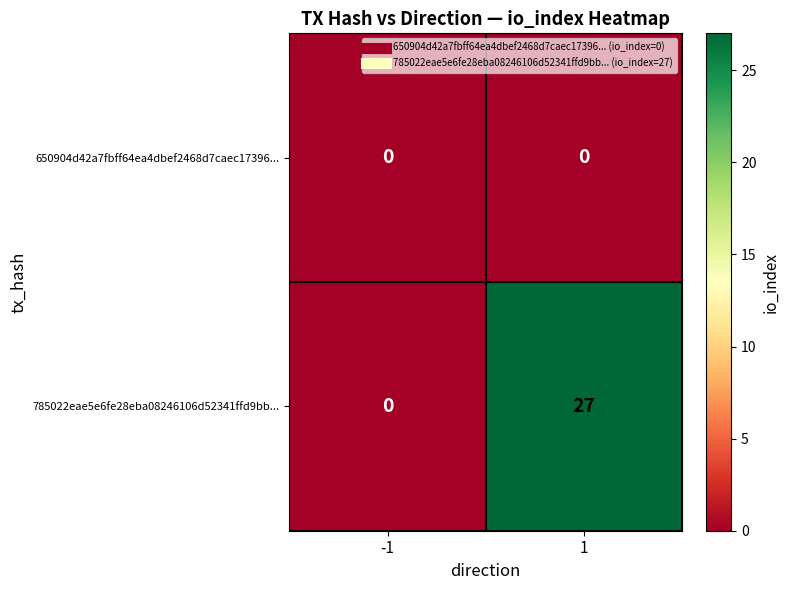

Reading left to right, extract all data points from this chart.

650904d42a7fbff64ea4dbef2468d7caec17396...: -1=0	1=0
785022eae5e6fe28eba08246106d52341ffd9bb...: -1=0	1=27